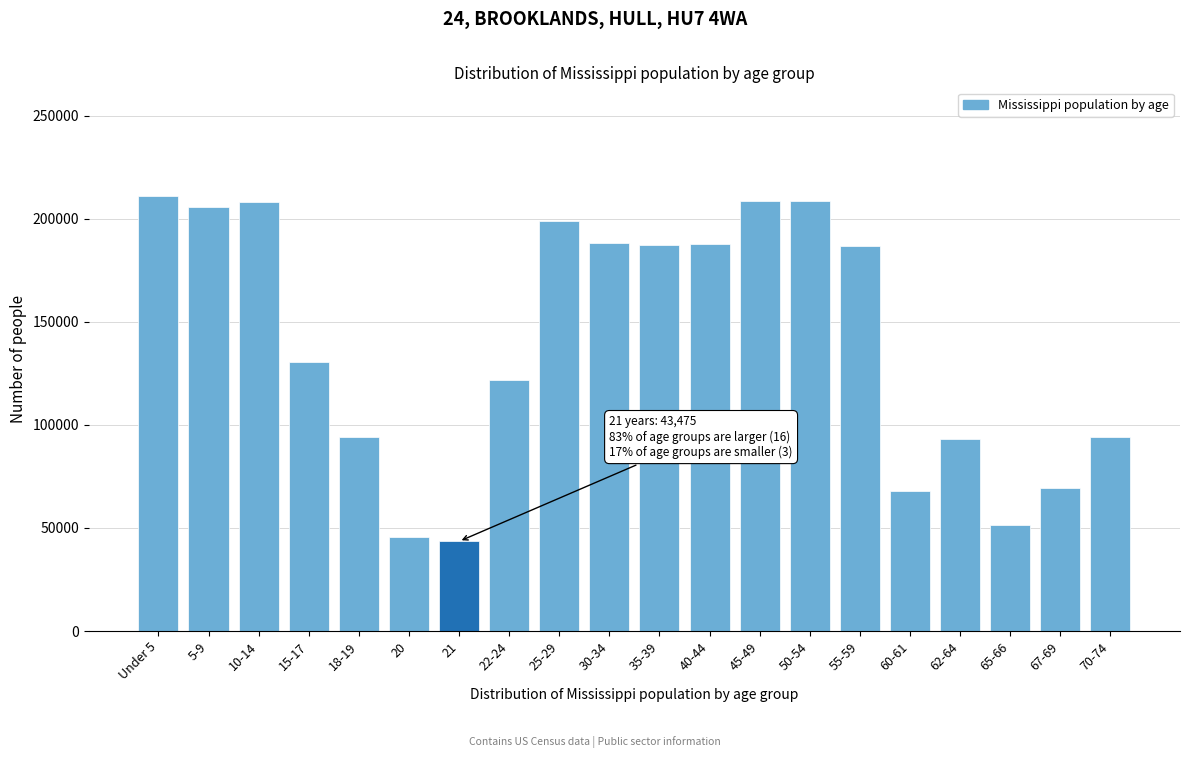

What is the greatest value displayed?

210956